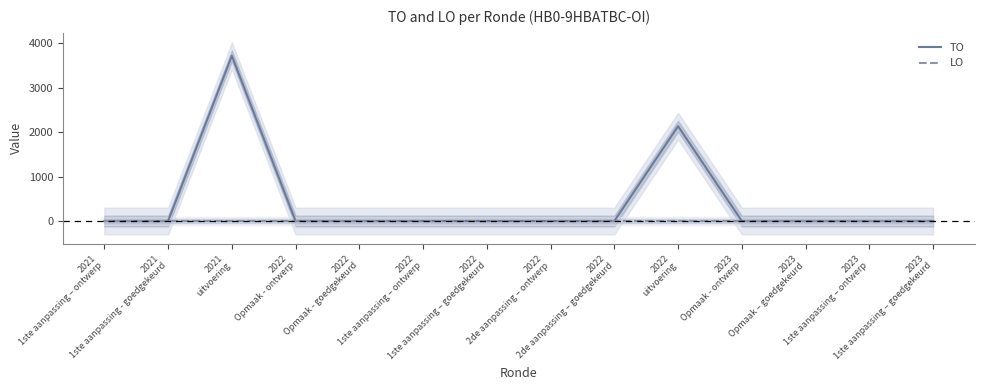

In TO, how many points are higher than both neighbors (excluding endpoints)?

2